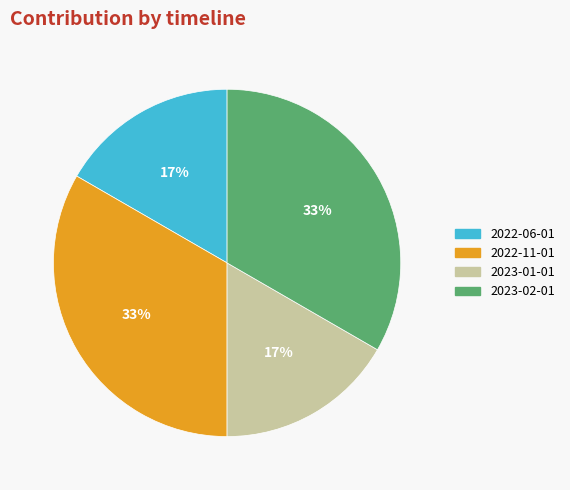

Approximately how many times larger is the value at 2022-06-01 compared to 2022-11-01?

0.5